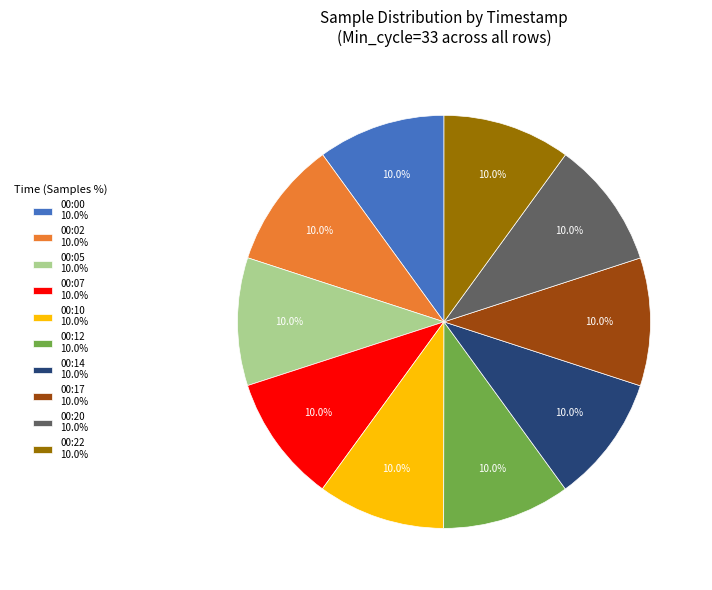

Is there any slice that represents more than half of the pie?

No